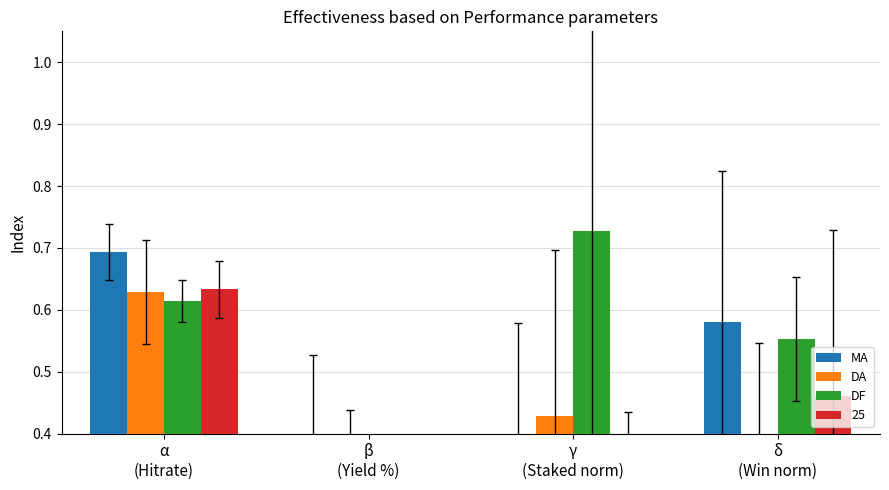

Does the chart contain any negative values?

No